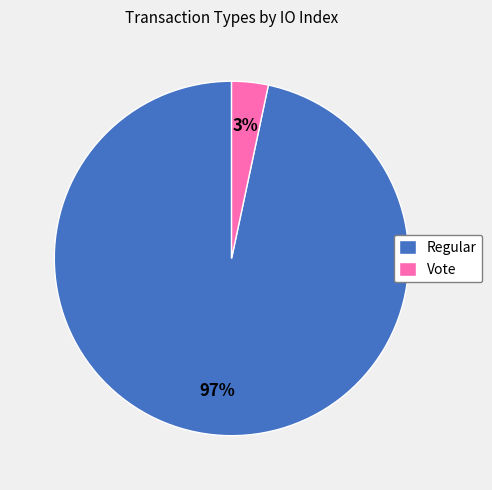

How many segments does this pie chart have?

2